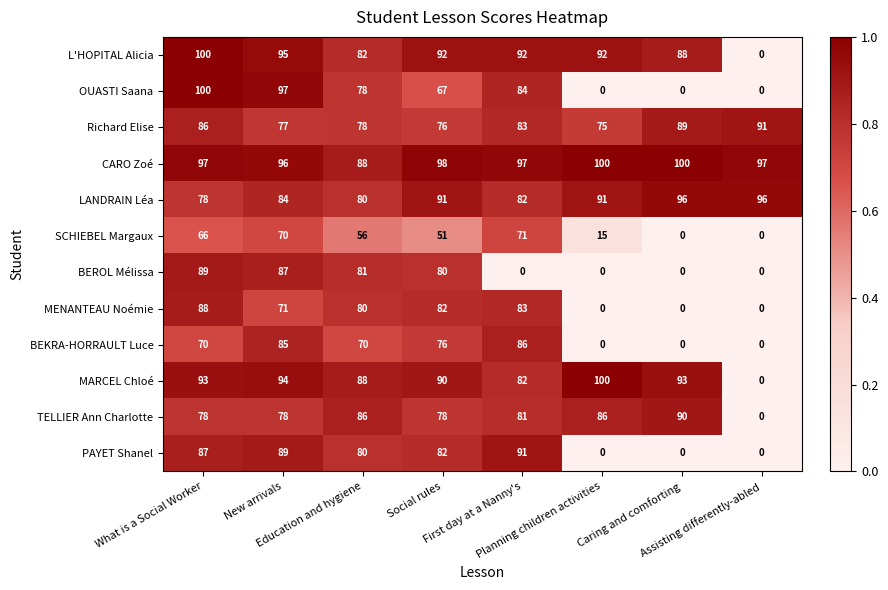

What is the difference between the second highest and second lowest values in the L'HOPITAL Alicia series?

13